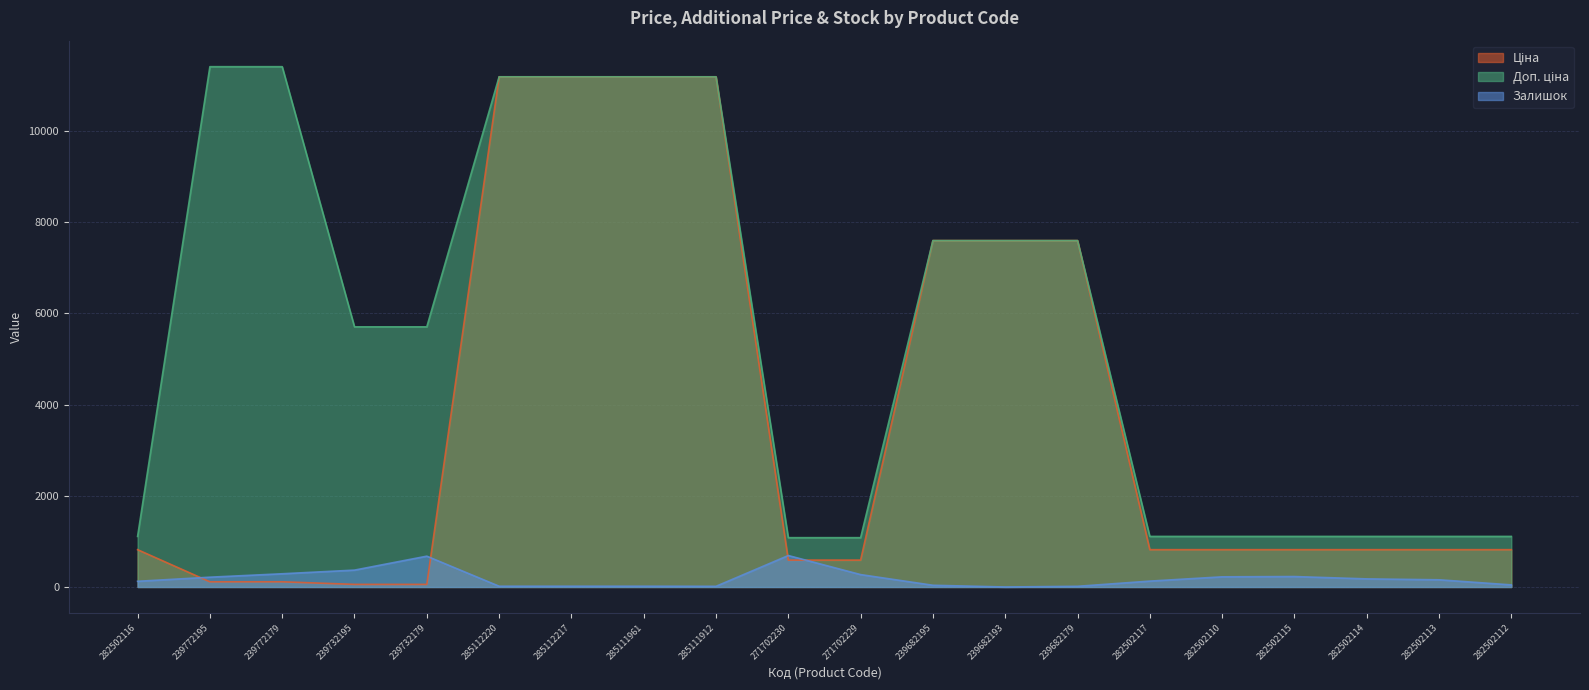

What position from the right is 239772179?

18